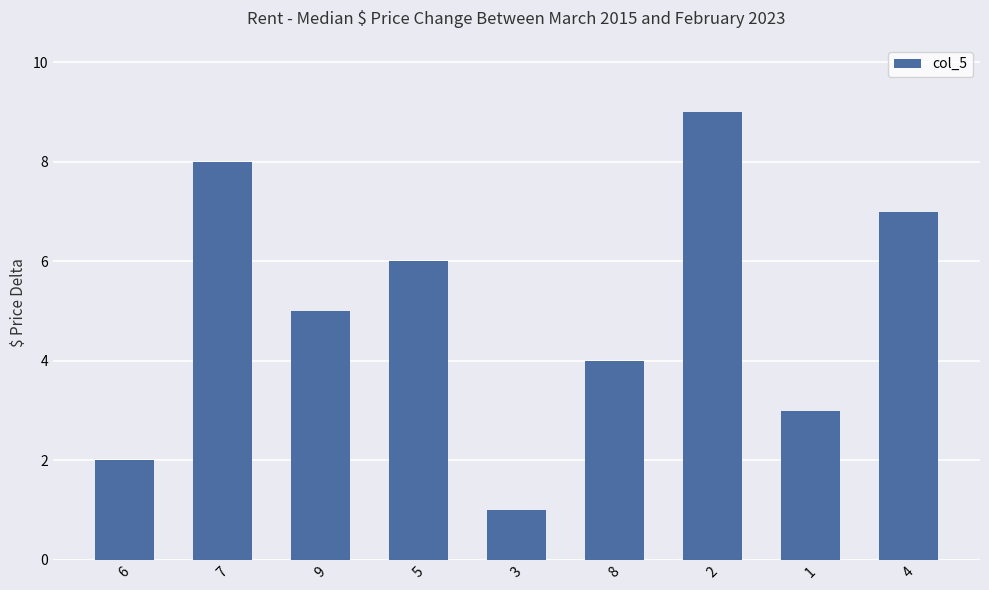

What is the label of the 9th bar from the left?

4